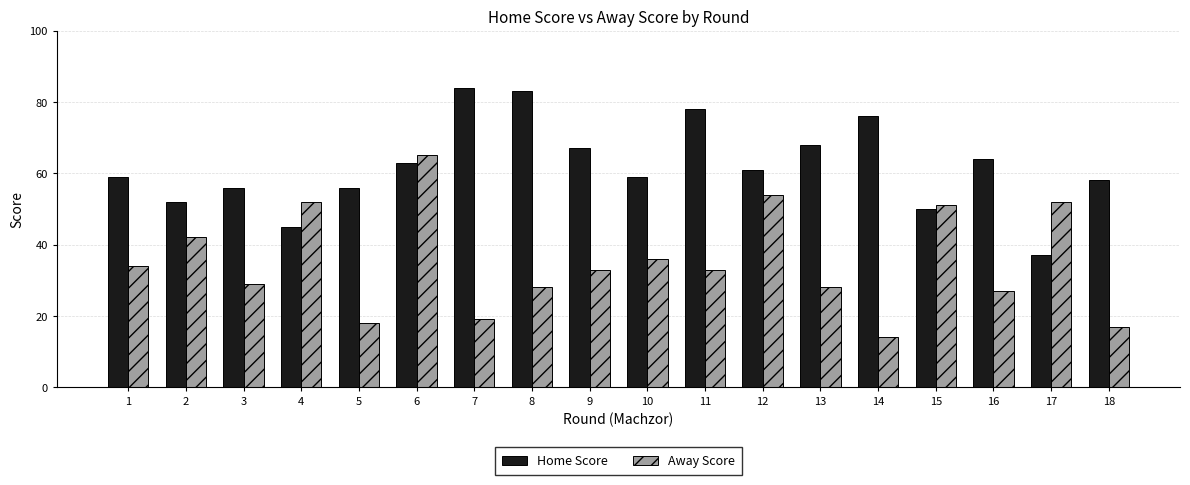

True or false: Away Score has a value of 26 at 5.

False